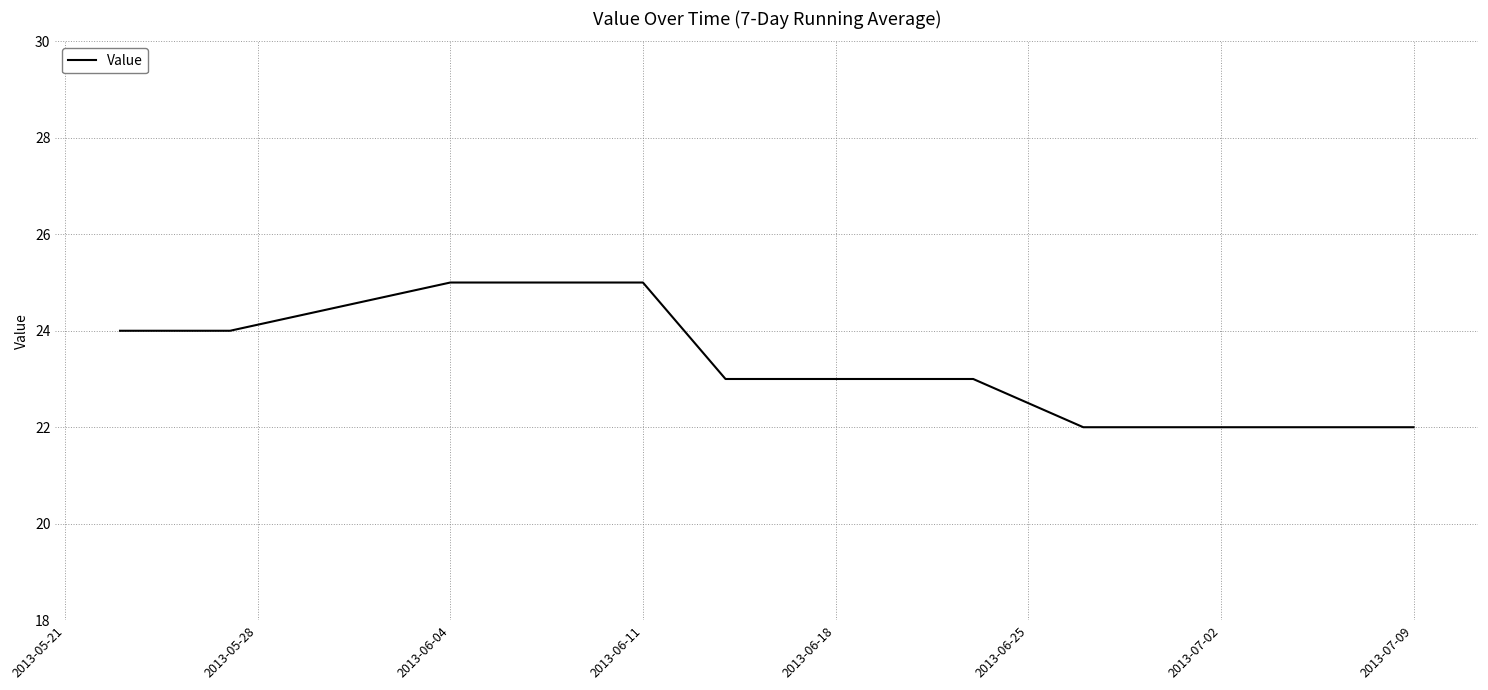

What is the maximum value shown in the chart?

25